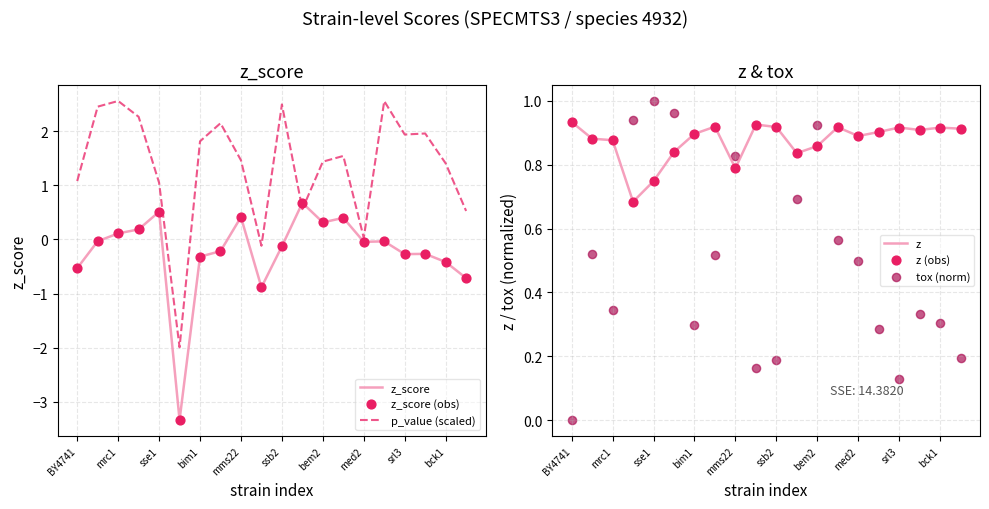

Which series has the largest Y range (max minus min)?

p_value (scaled)